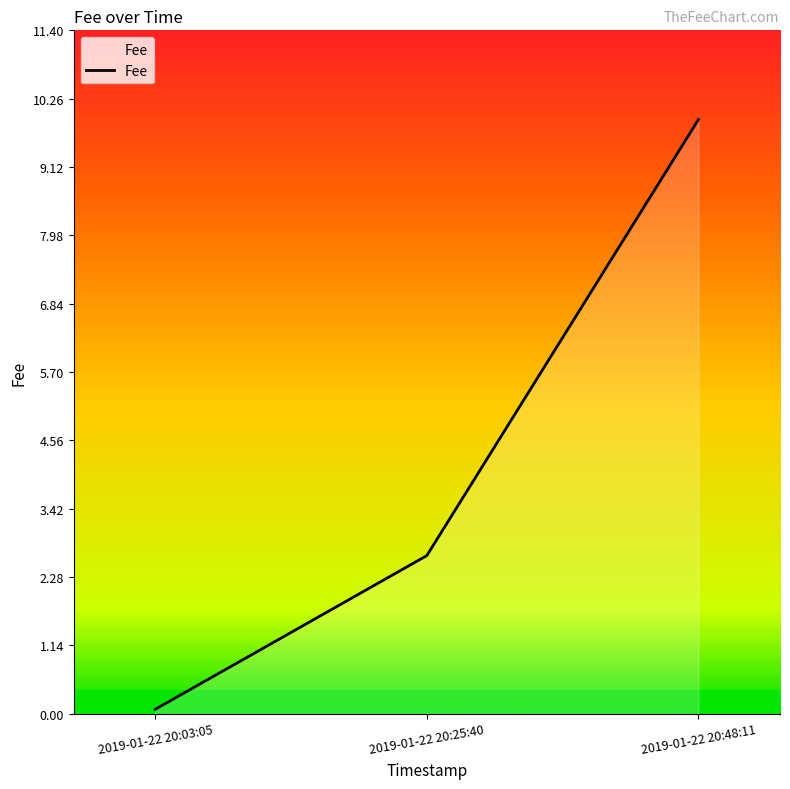

What is the change in value from 2019-01-22 20:03:05 to 2019-01-22 20:25:40?

+2.6